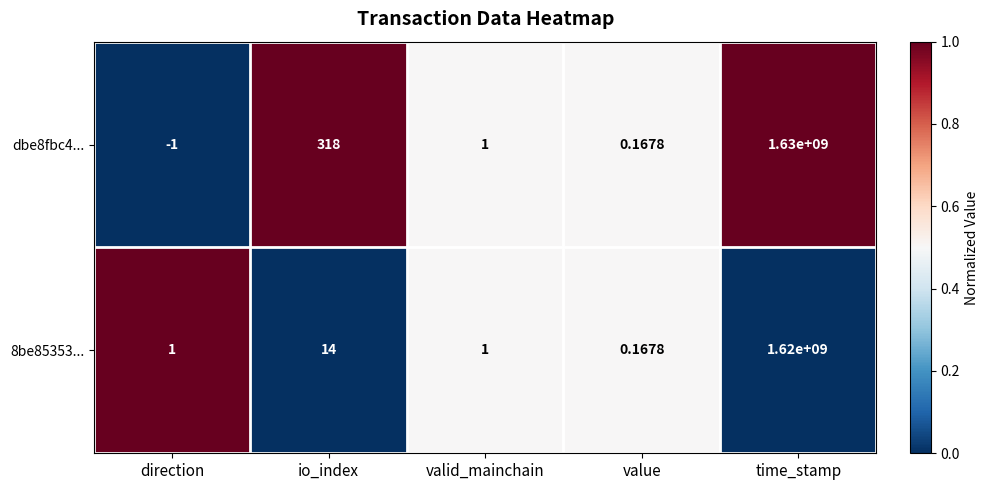

At which category is the sum across all series the highest?

time_stamp